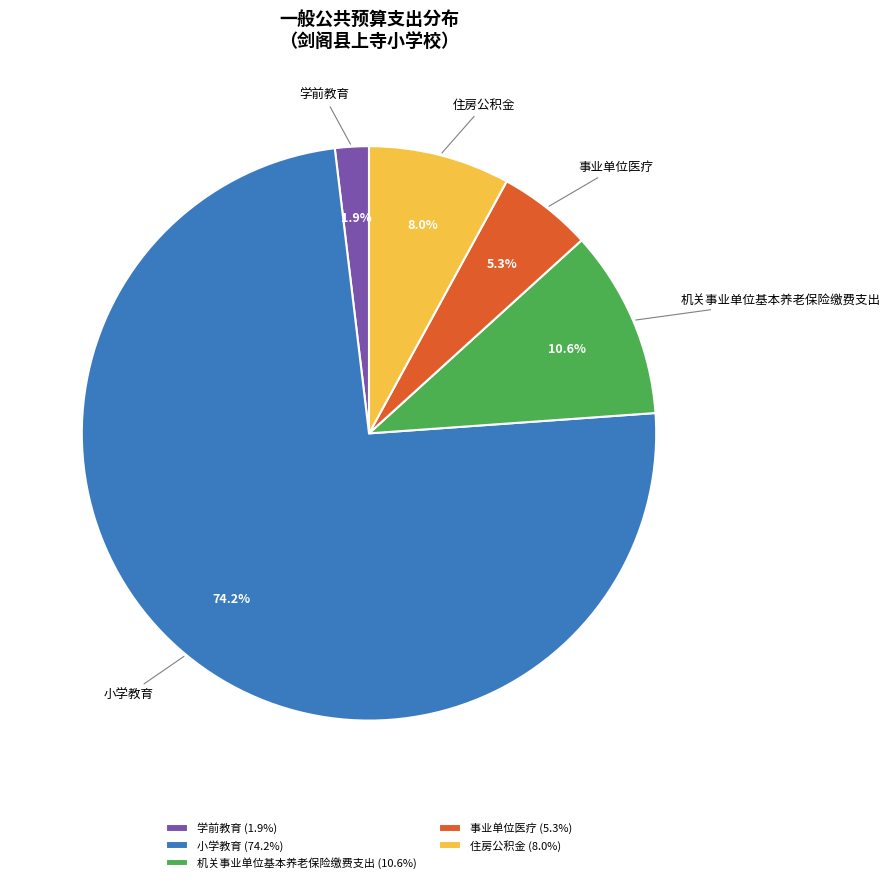

What percentage is the 事业单位医疗 slice, to the nearest percent?

5%